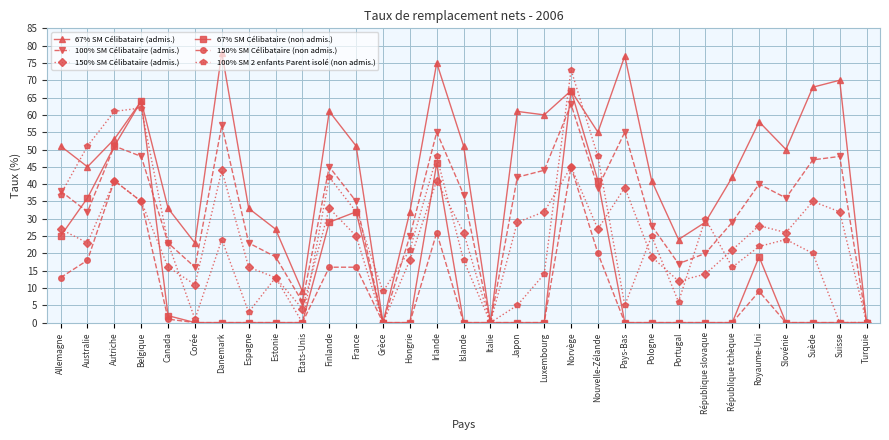

What is the total value across all series at Suède?

170